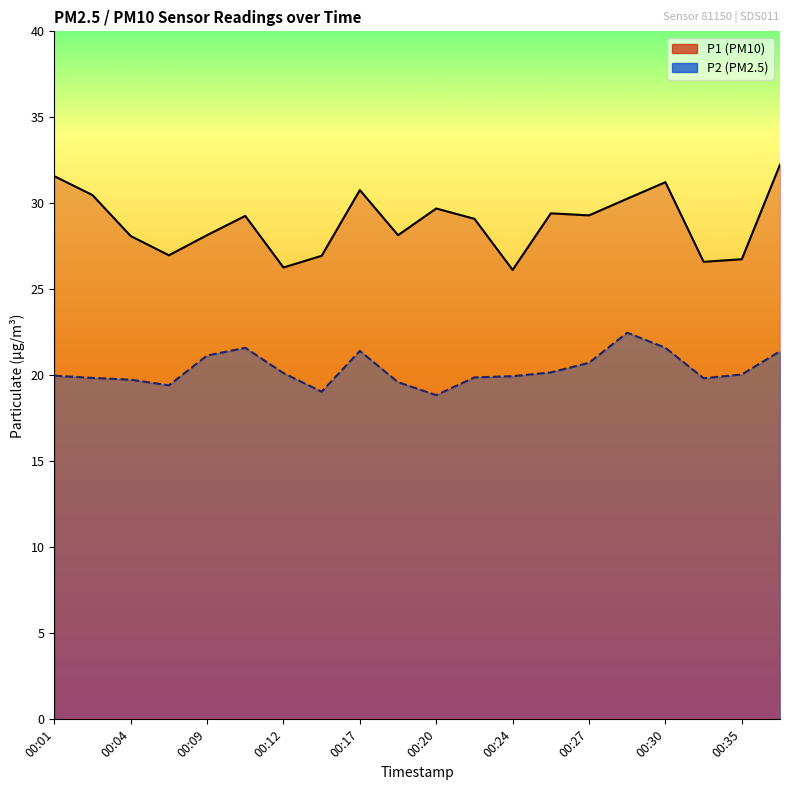

Rank the series by their maximum value, from lowest to highest.

P2, P1